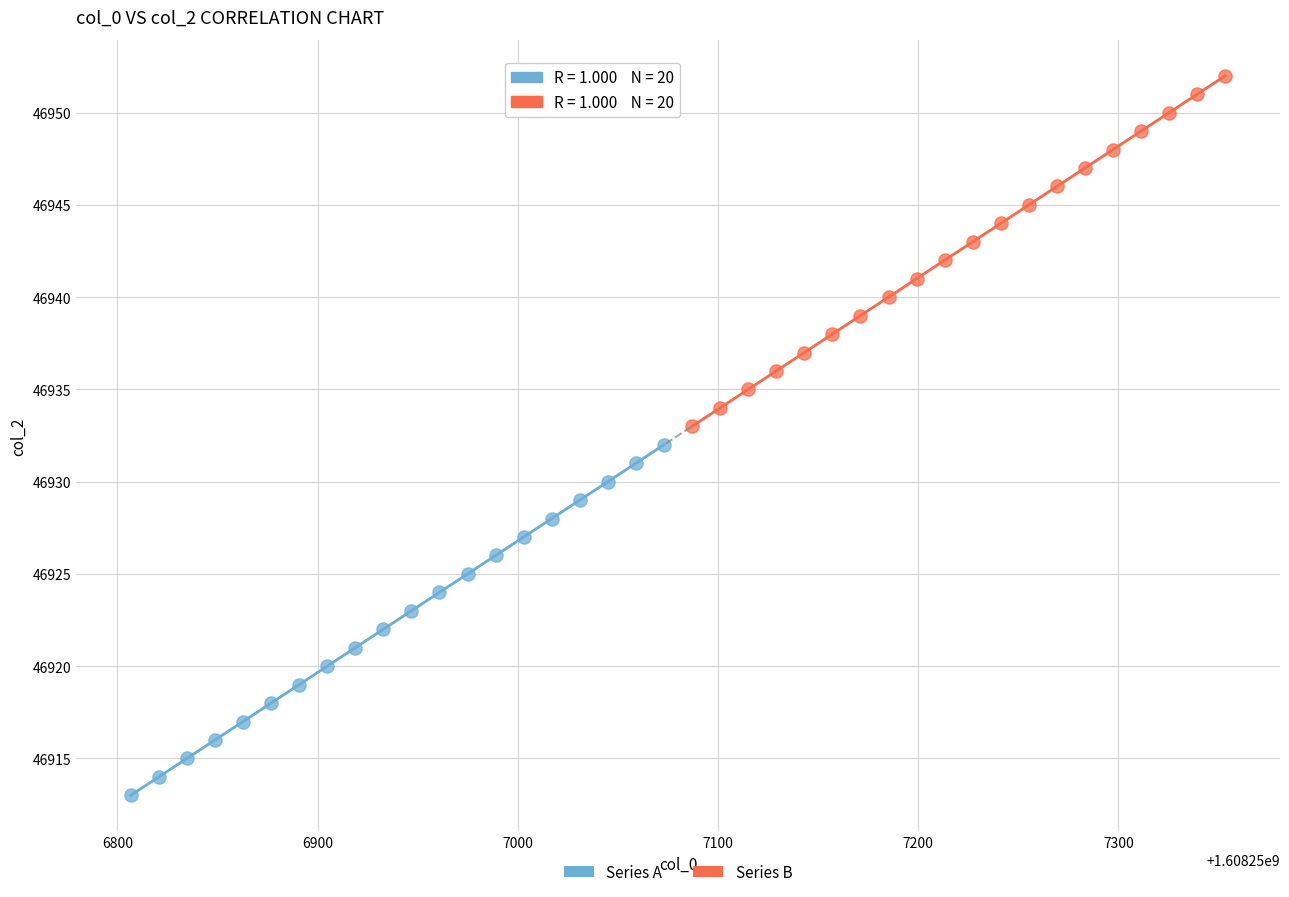

Which series reaches the minimum Y coordinate?

Series A